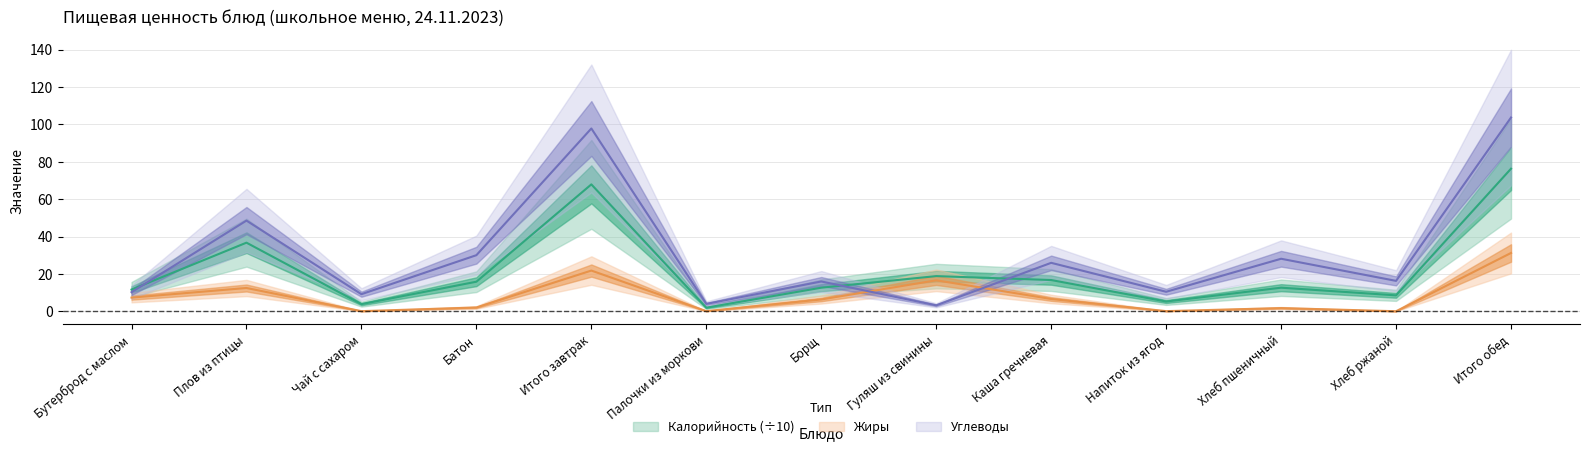

What is the total value across all series at Итого завтрак?

187.5